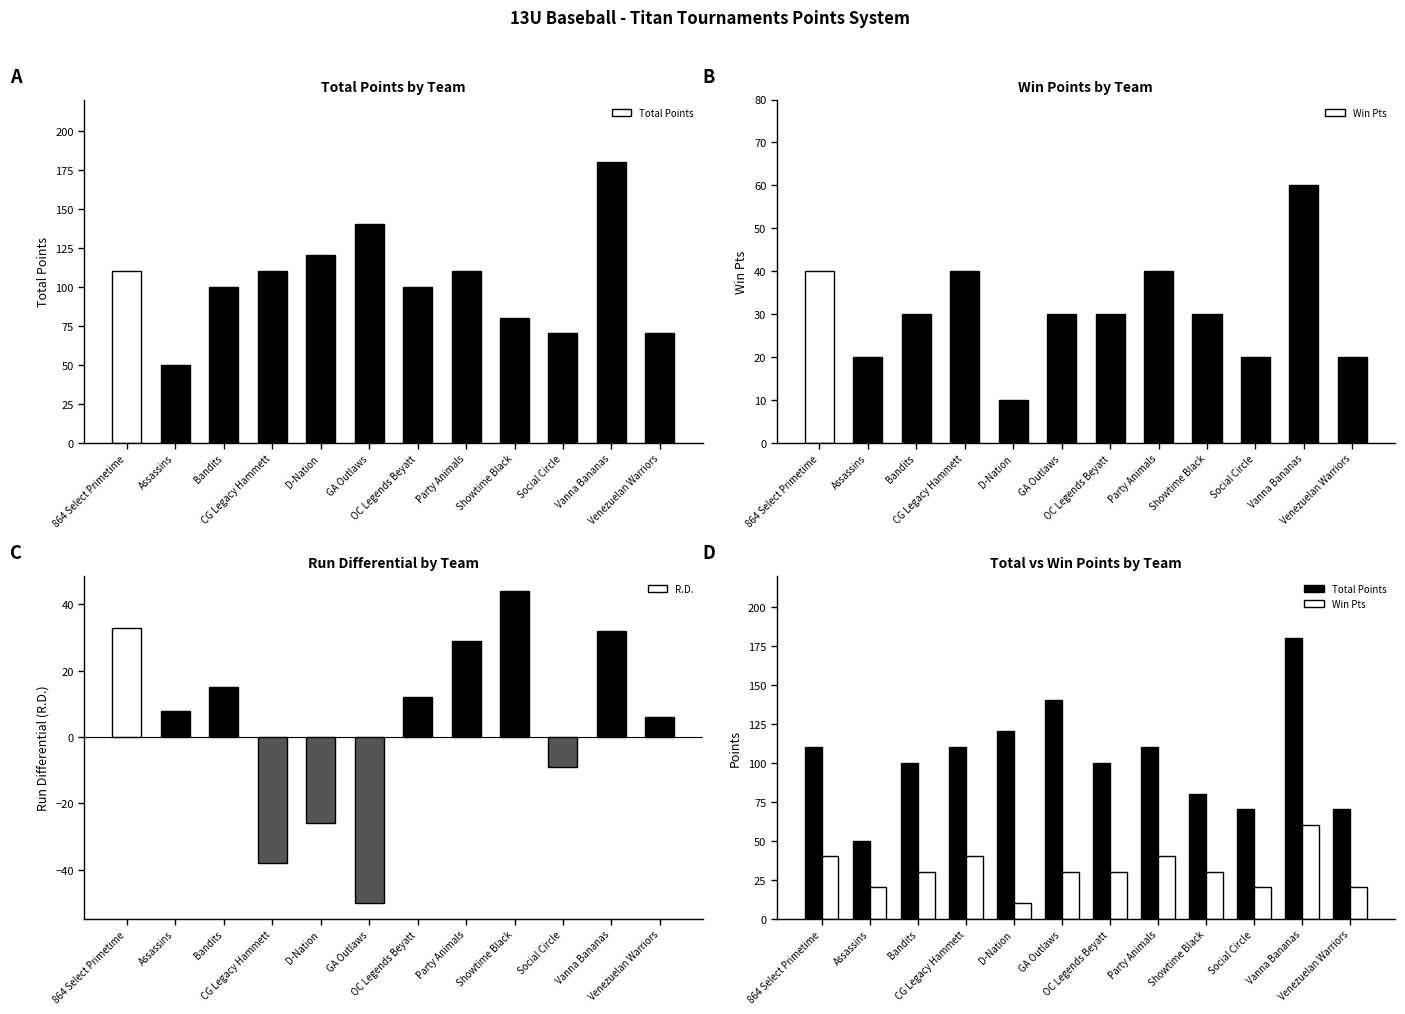

Which series has the widest spread of values?

Total Points